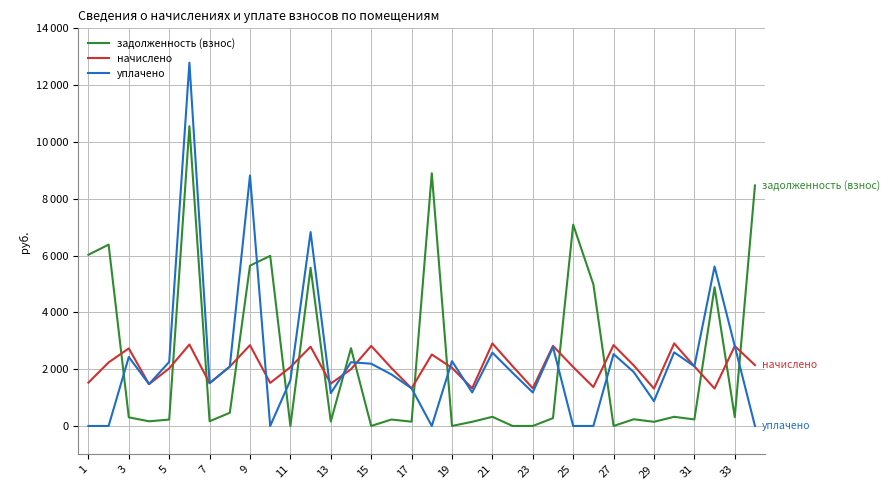

Rank the series by their average value, from highest to lowest.

задолженность (взнос), уплачено, начислено